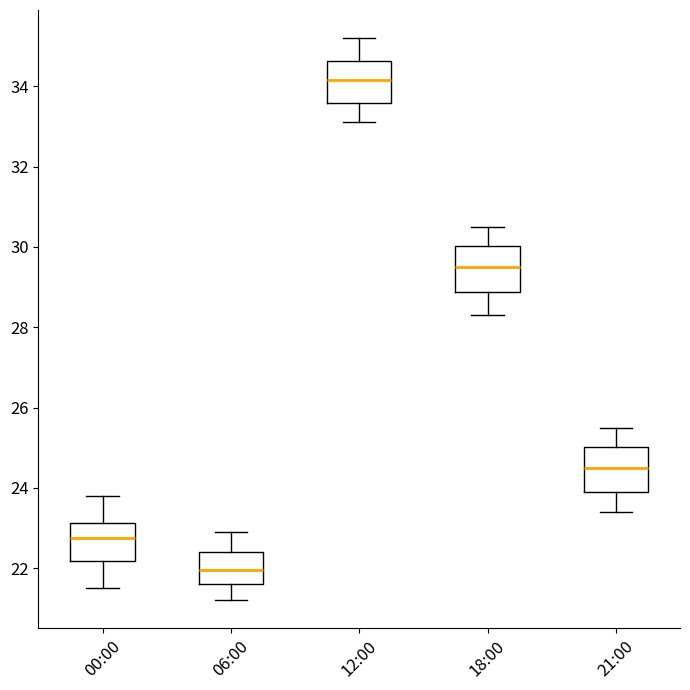

Reading left to right, transcribe this box plot: for each box, give where its median line is, the range the box spans, and where its two whiskers end, as read against the y-axis. The values are not printed on the chart, so give them approximately, as read against the axis.

00:00: median 22.8, box 22.2 to 23.2, whiskers 21.6 to 23.8
06:00: median 22.0, box 21.6 to 22.4, whiskers 21.2 to 23.0
12:00: median 34.2, box 33.6 to 34.6, whiskers 33.2 to 35.2
18:00: median 29.6, box 28.8 to 30.0, whiskers 28.4 to 30.6
21:00: median 24.6, box 24.0 to 25.0, whiskers 23.4 to 25.6